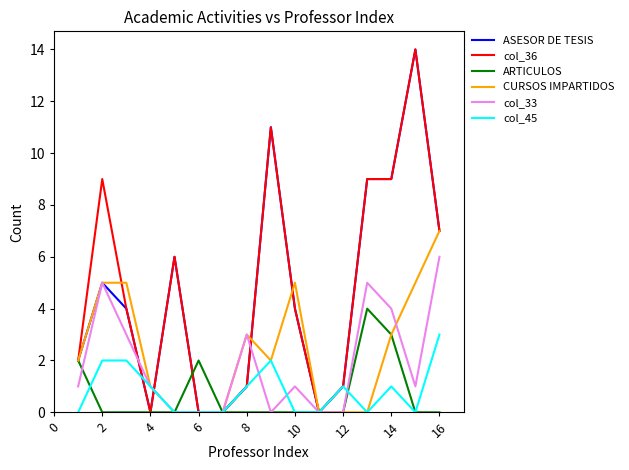

What is the highest value of the CURSOS IMPARTIDOS series?

7